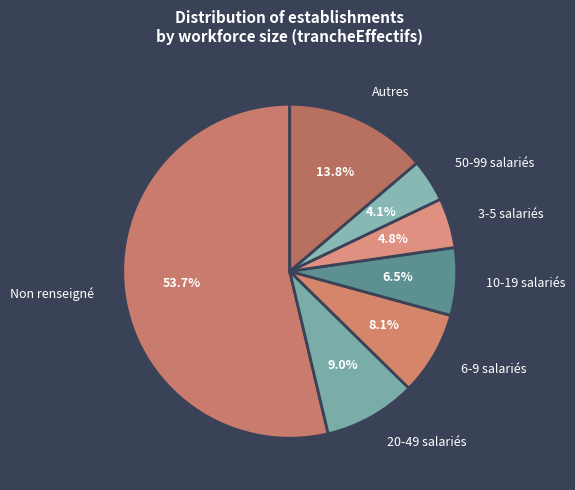

Rank the categories by value from lowest to highest.

50-99 salariés, 3-5 salariés, 10-19 salariés, 6-9 salariés, 20-49 salariés, Autres, Non renseigné